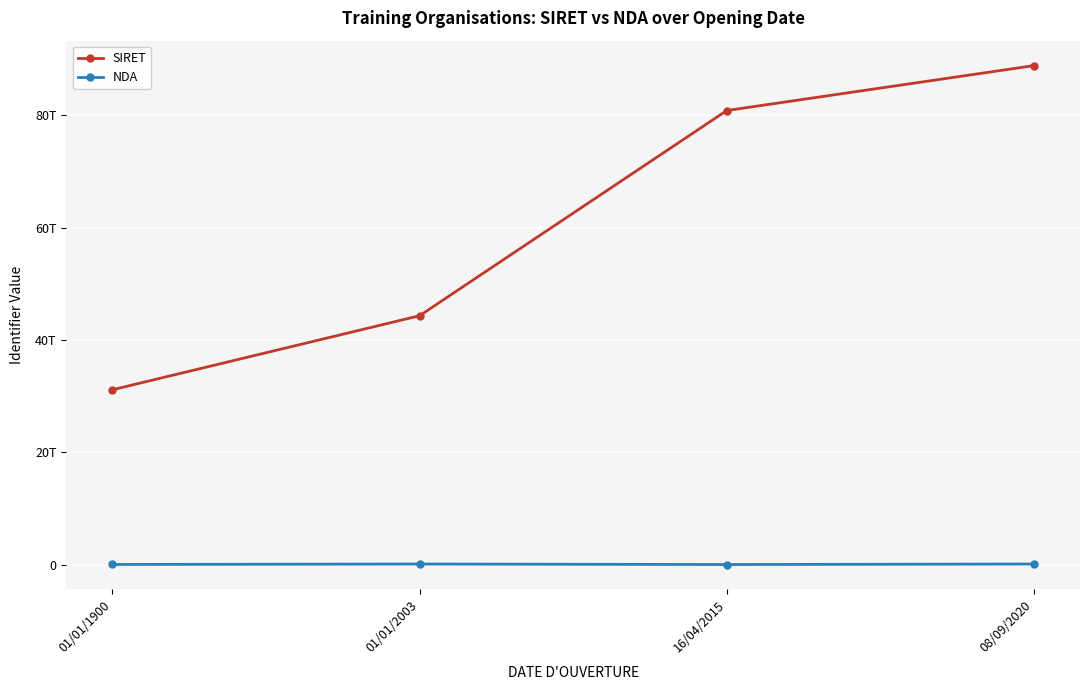

What is the value of the SIRET point at the 1st from the left?

31134913800017